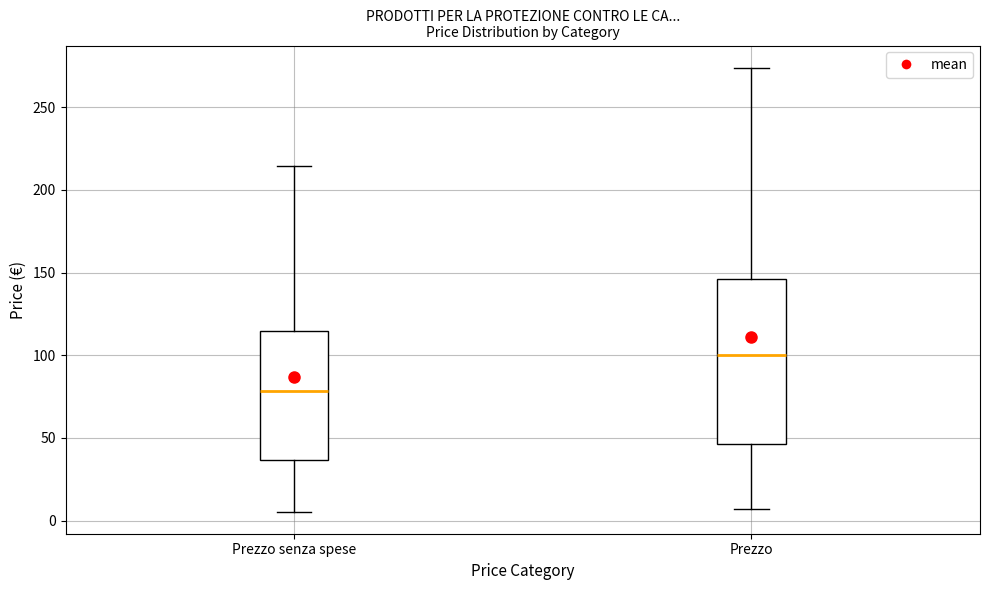

Which box has the highest median line?

Prezzo